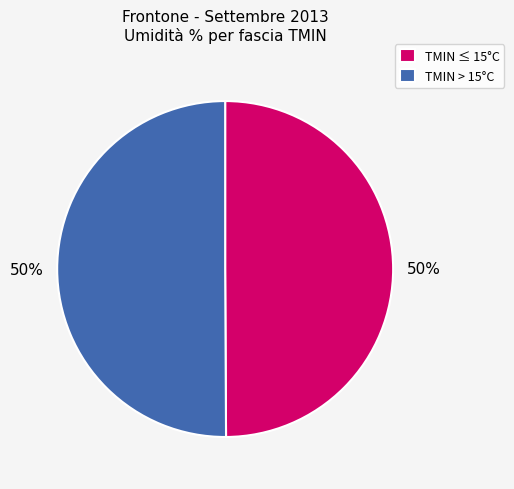

To the nearest percent, what is the average slice percentage?

50%